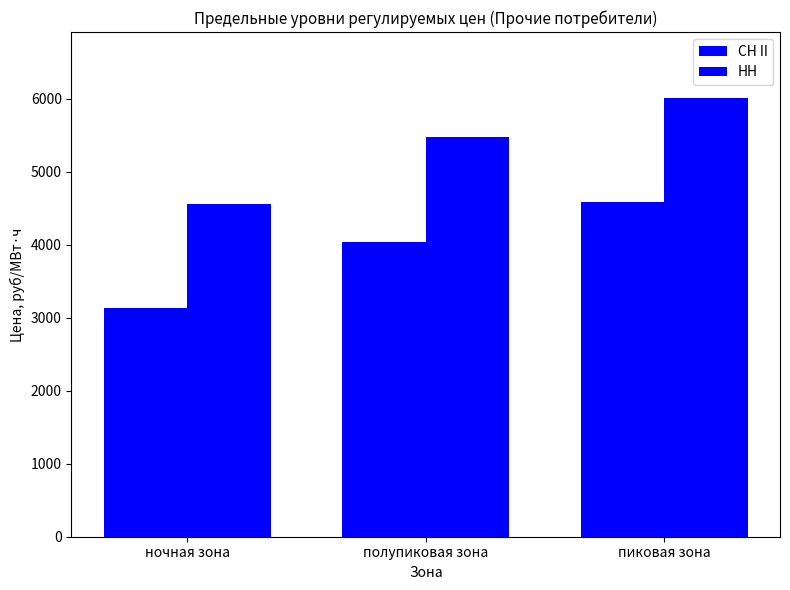

What is the highest value of the СН II series?

4577.5